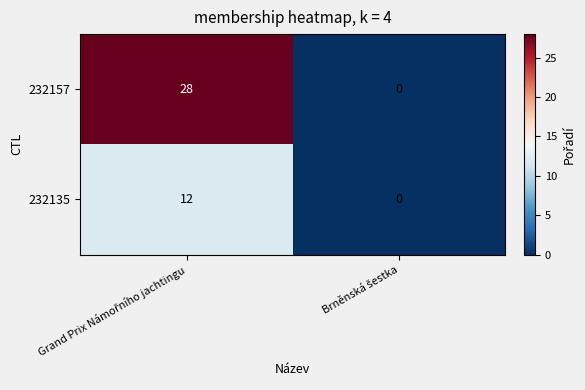

What is the sum of all 232157 values?

28